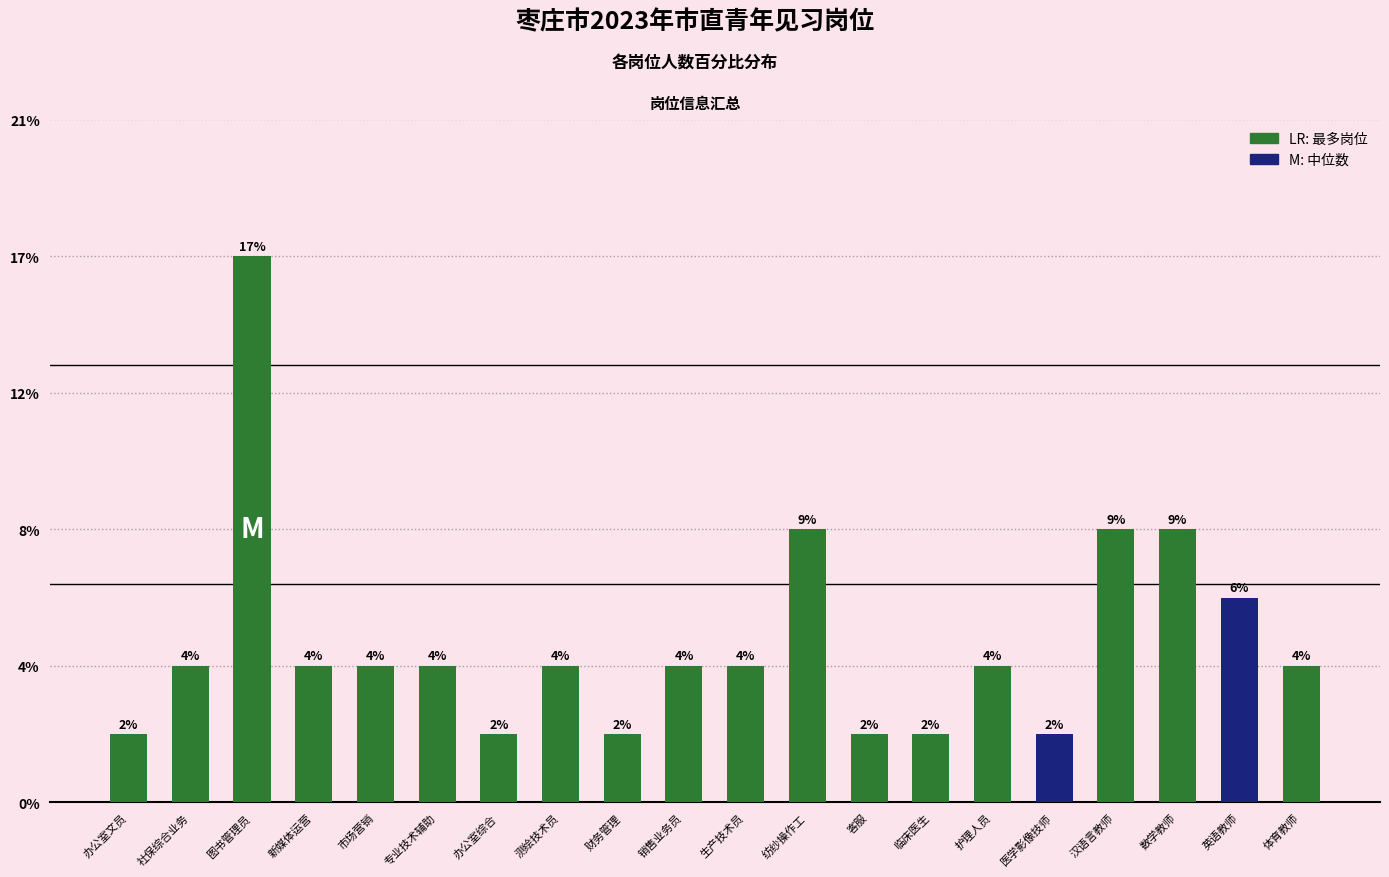

Does the chart contain stacked bars?

No